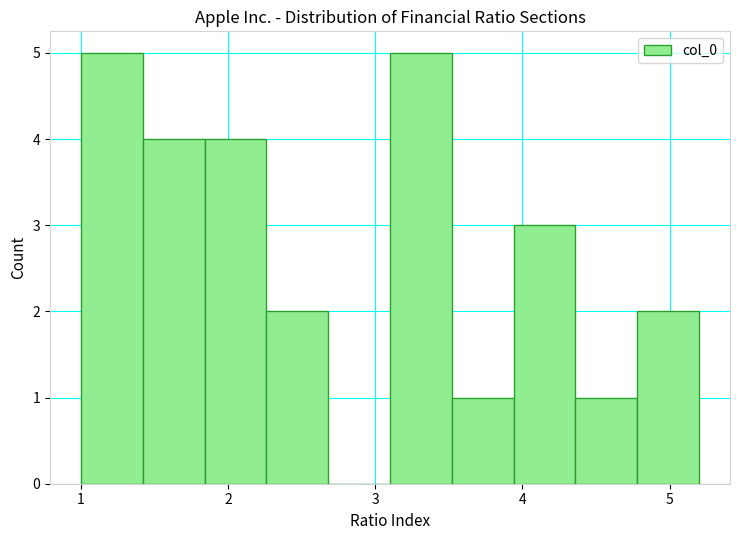

Reading left to right, list every bar in this chart as the range it spans on the x-axis followed by its height. Neither the bar edges nor the heights are printed on the chart, so give them approximately, as read against the axes.

1.00 to 1.42: 5
1.42 to 1.84: 4
1.84 to 2.26: 4
2.26 to 2.68: 2
2.68 to 3.10: 0
3.10 to 3.52: 5
3.52 to 3.94: 1
3.94 to 4.36: 3
4.36 to 4.78: 1
4.78 to 5.20: 2